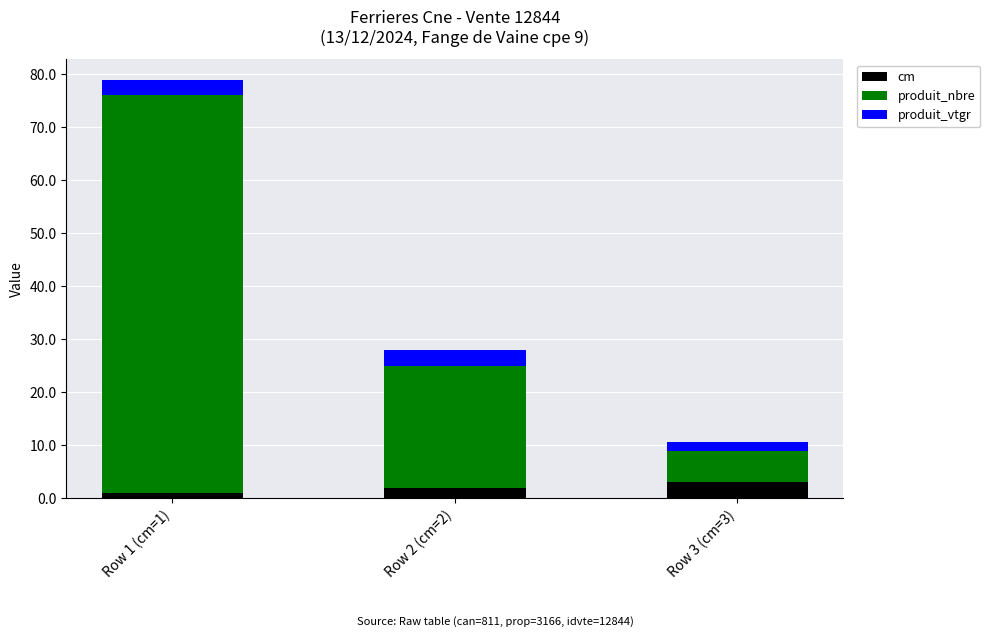

The value of cm at Row 3 (cm=3) is 3.0. True or false?

True